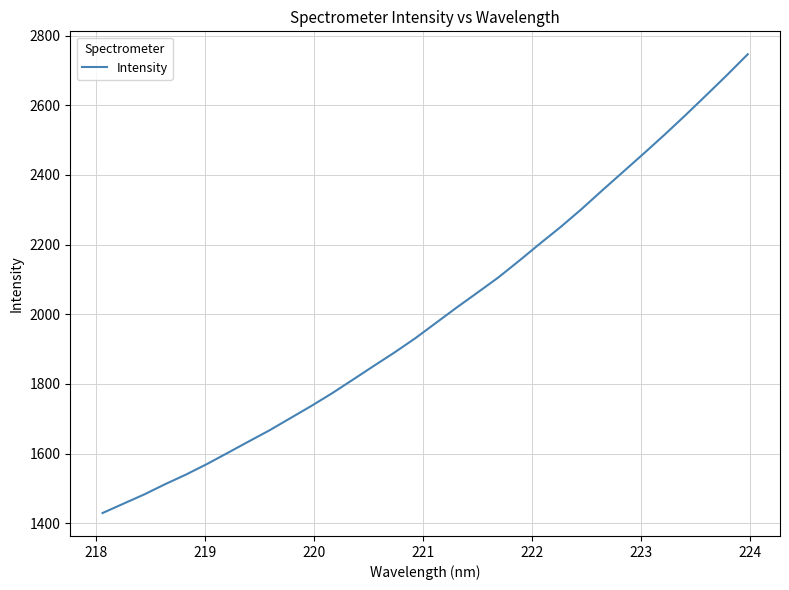

What is the greatest value displayed?

2746.2